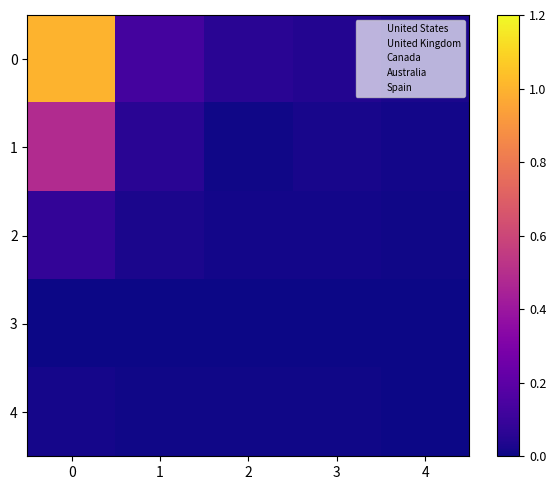

Which series has the widest spread of values?

row_0